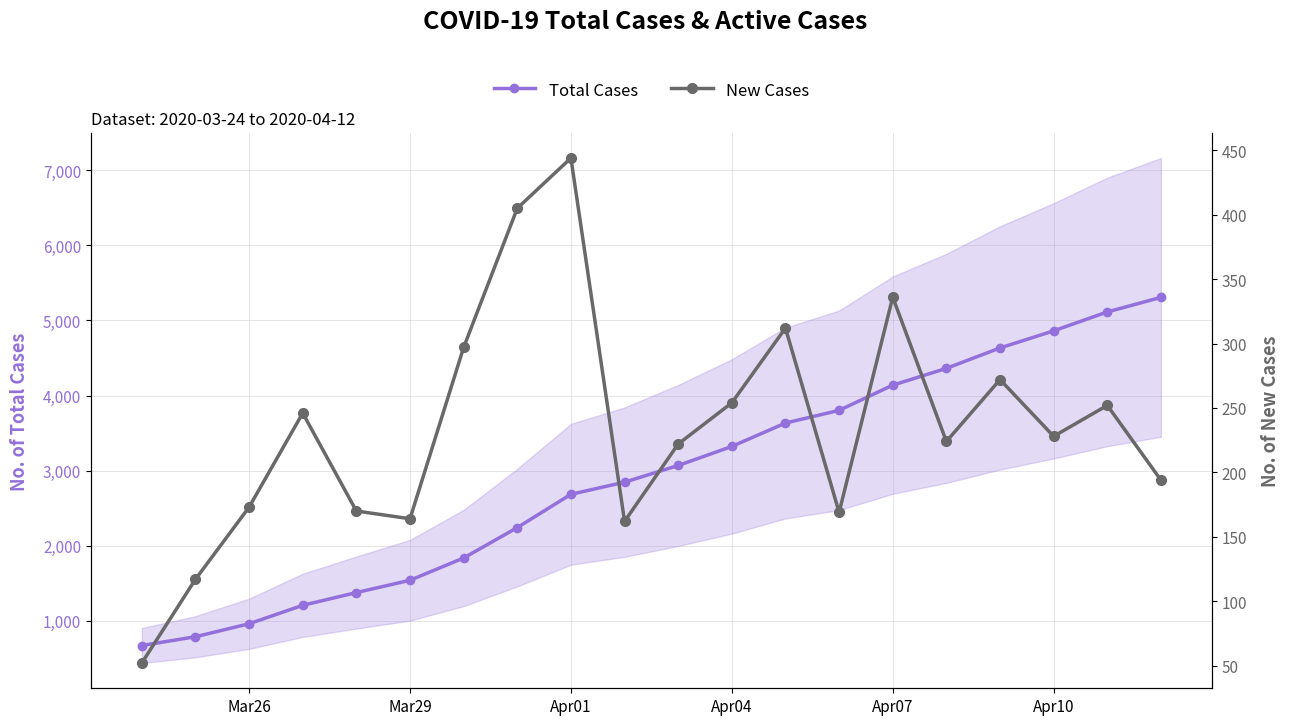

What is the average value of the New Cases series?

235